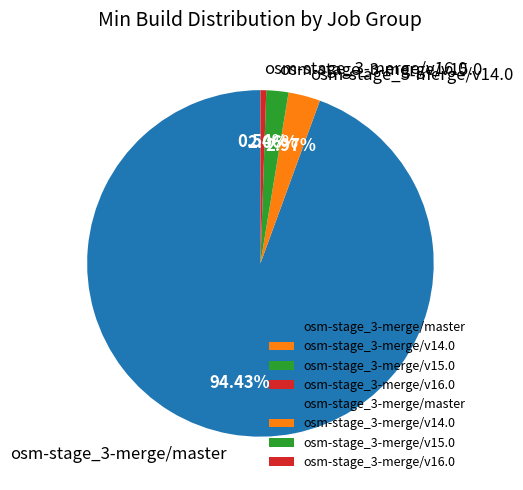

Rank the categories by value from highest to lowest.

osm-stage_3-merge/master, osm-stage_3-merge/v14.0, osm-stage_3-merge/v15.0, osm-stage_3-merge/v16.0